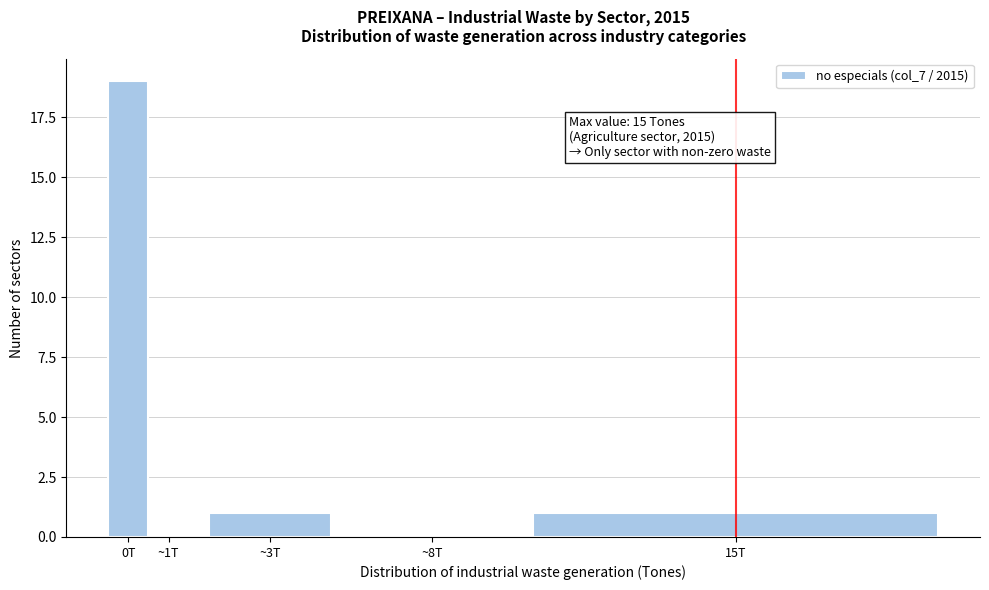

Reading left to right, extract all data points from this chart.

0T=19	~1T=0	~3T=1	~8T=0	15T=1